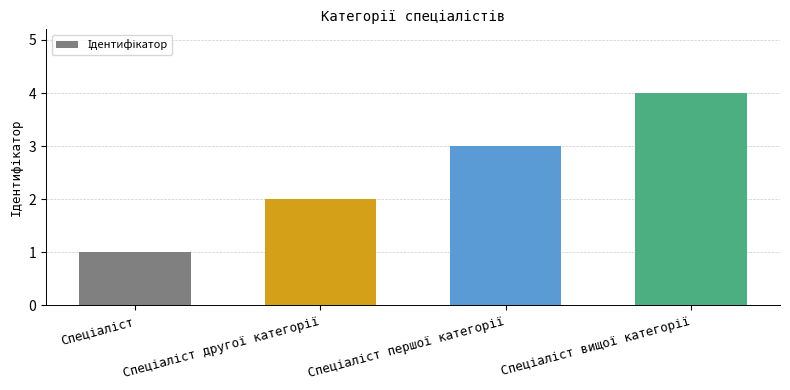

What is the greatest value displayed?

4